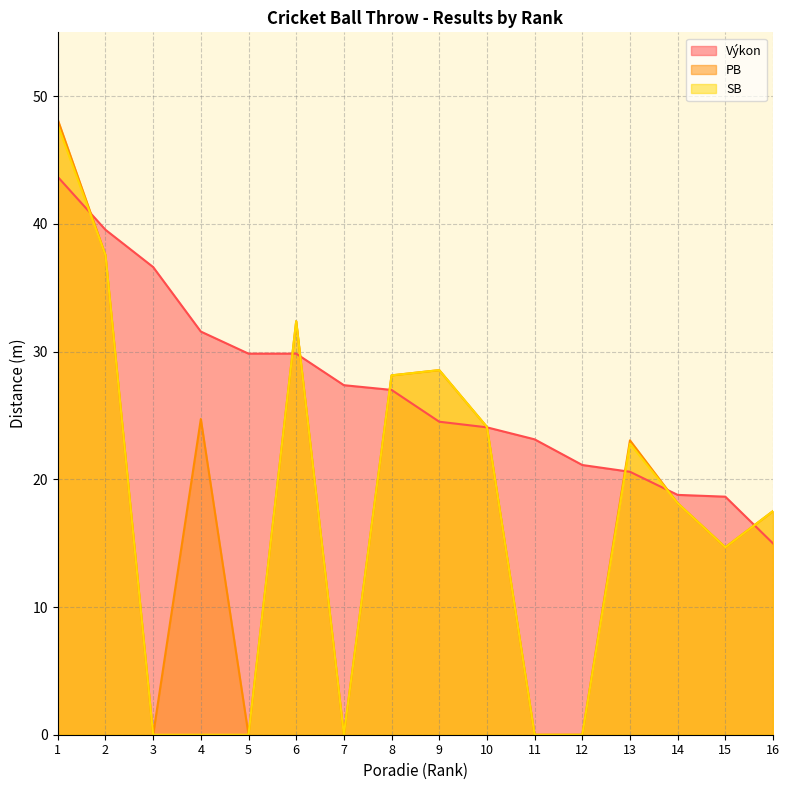

True or false: SB and PB cross at least once.

False